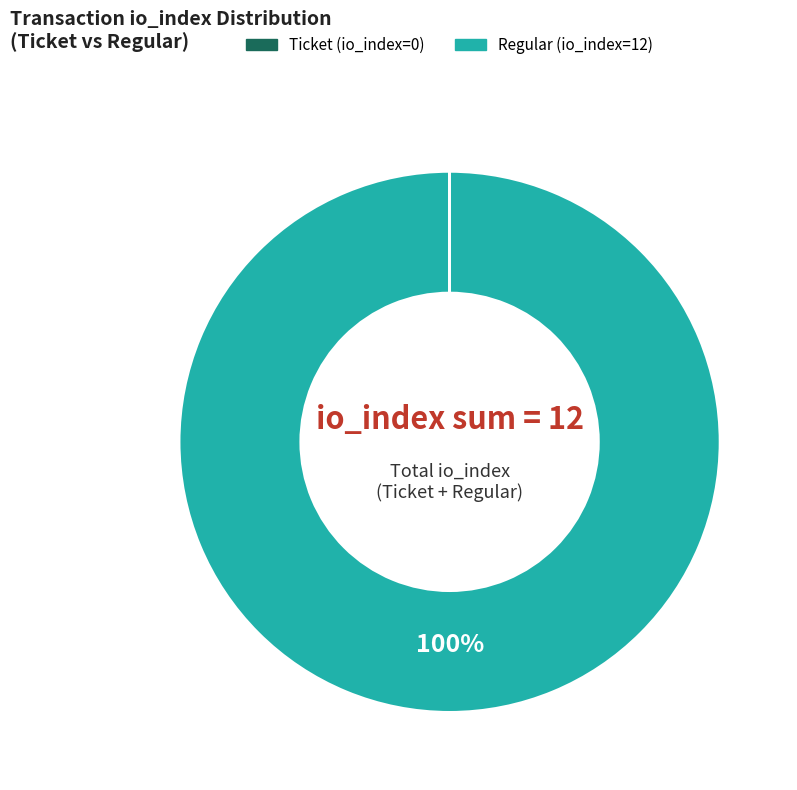

What is the largest slice in the pie chart?

Regular (io_index=12)